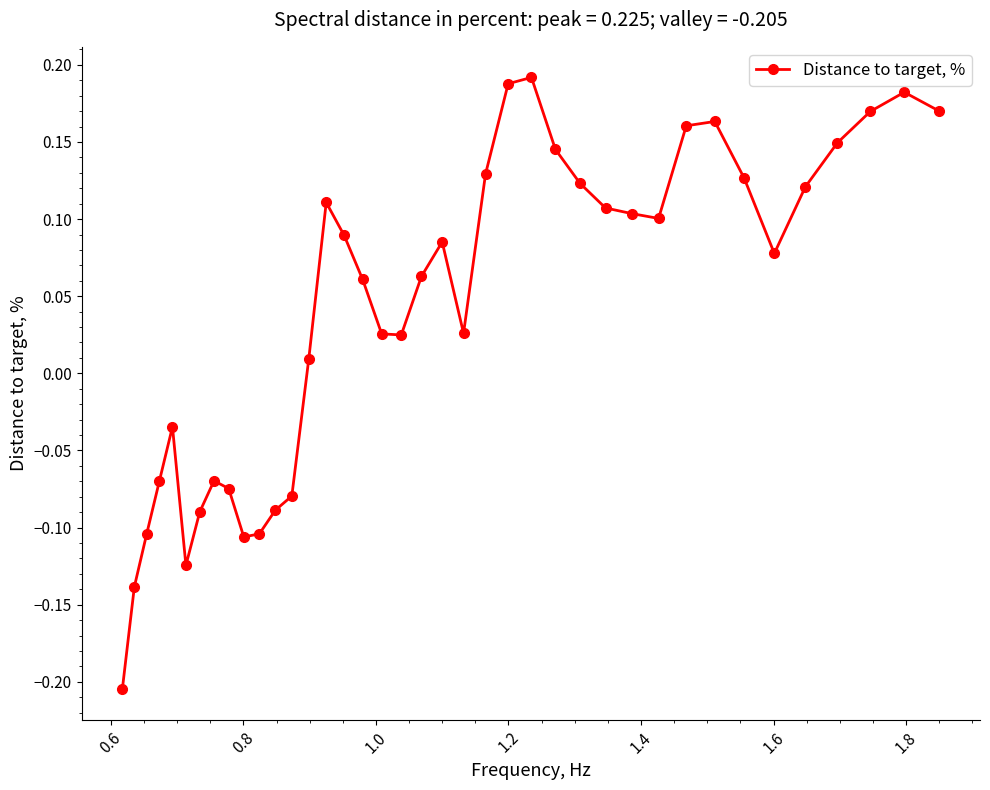

Does the chart display data point markers on the line(s)?

Yes